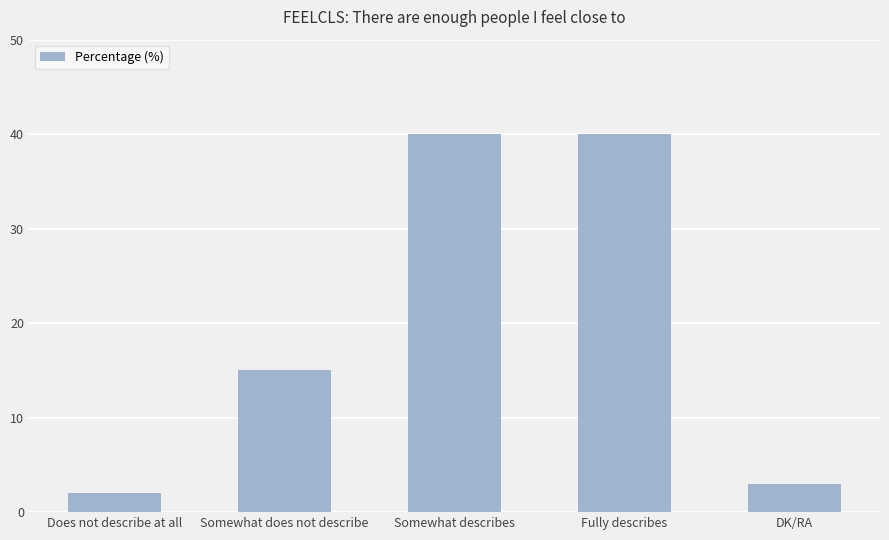

The value at Somewhat describes is 65. True or false?

False